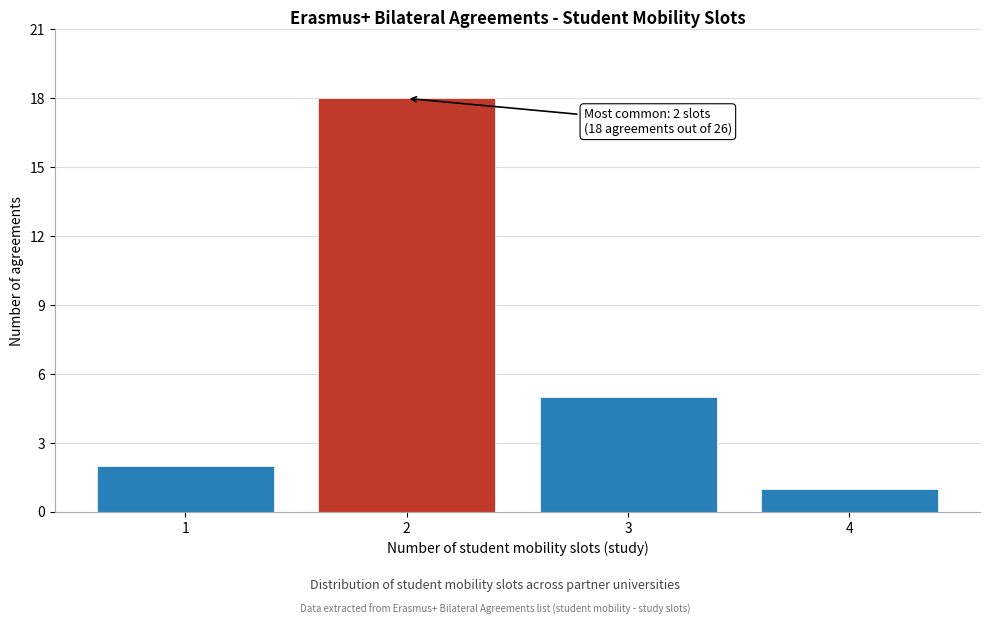

Over which range of the x-axis is the bar tallest?

1.5 to 2.5